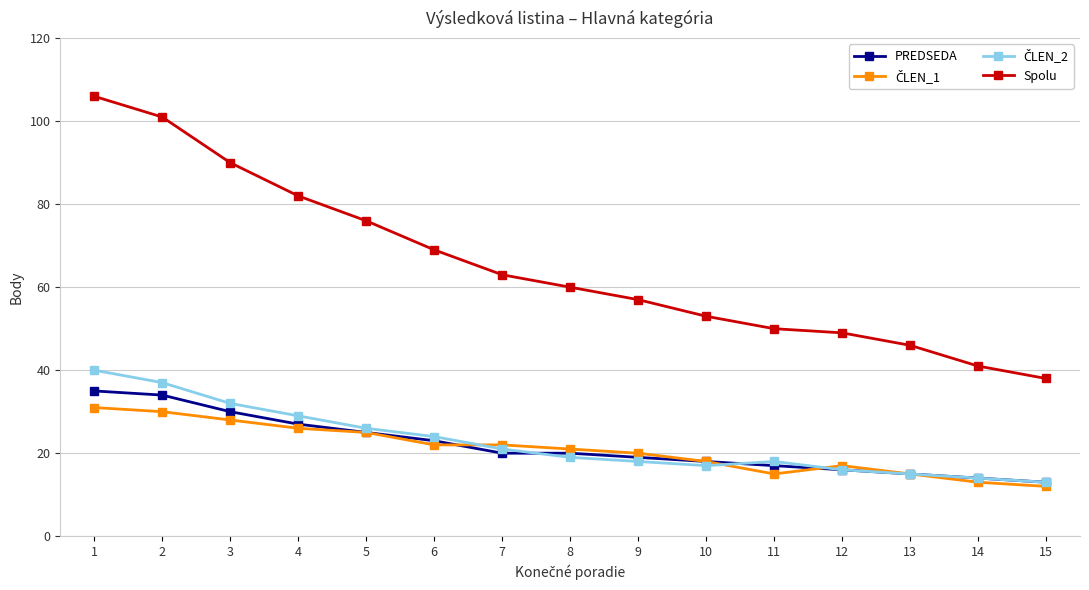

Is it true that Spolu equals 57 at 9?

True